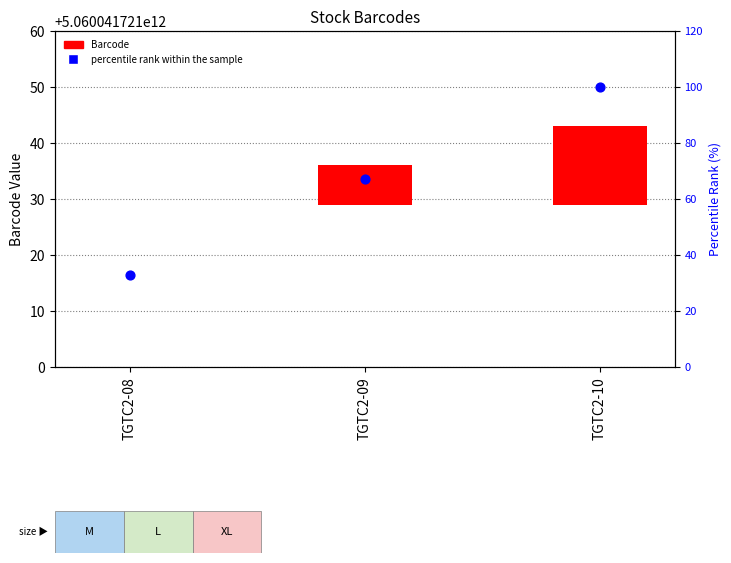

At which category is the sum across all series the highest?

TGTC2-10